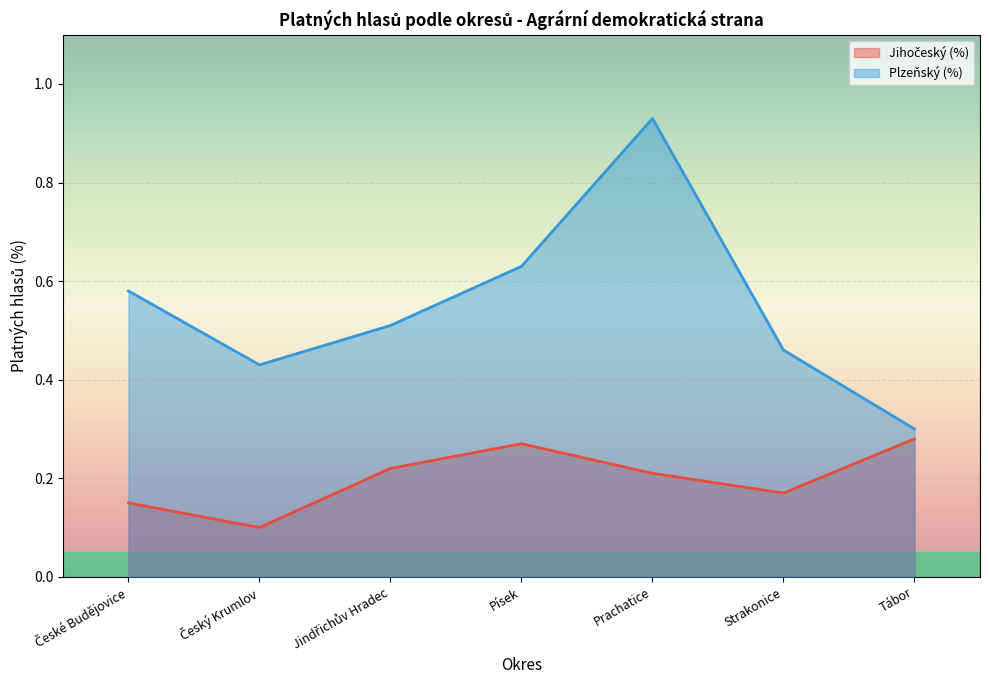

How many Plzeňský (%) values are between 0 and 1?

7